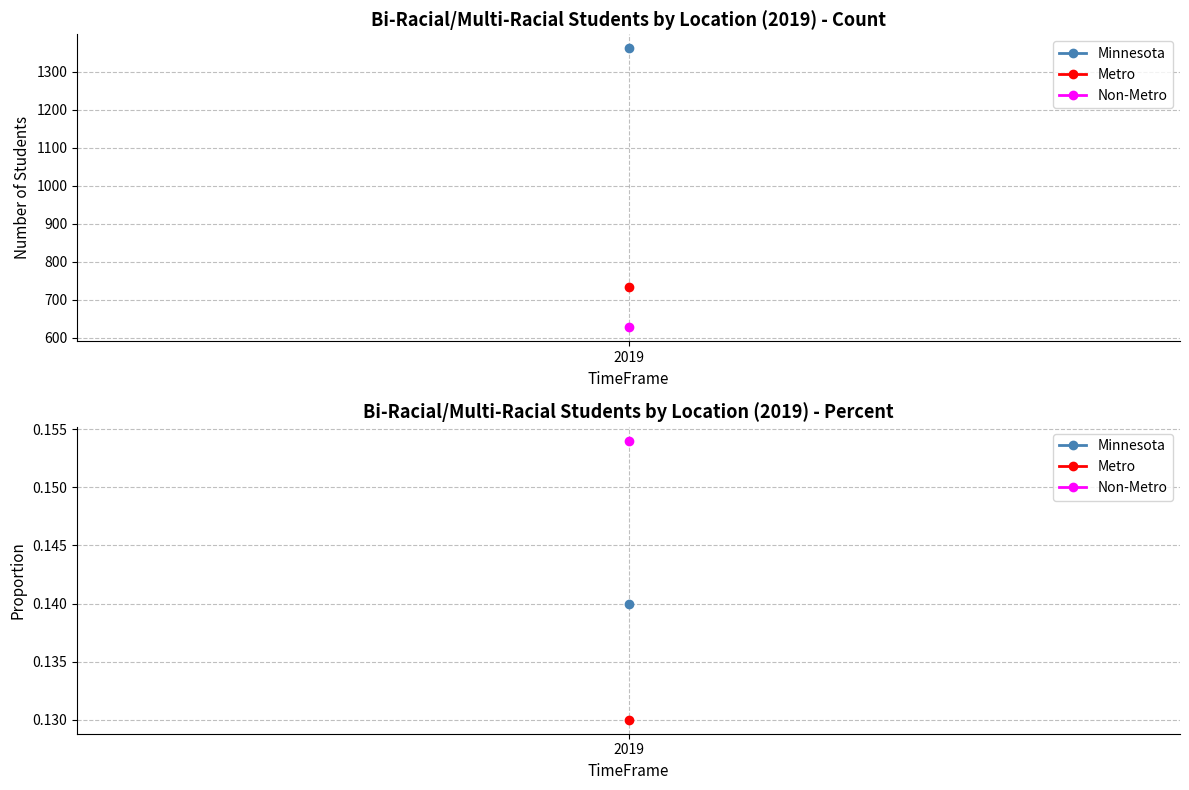

What is the label of the 2nd point from the right?

Number